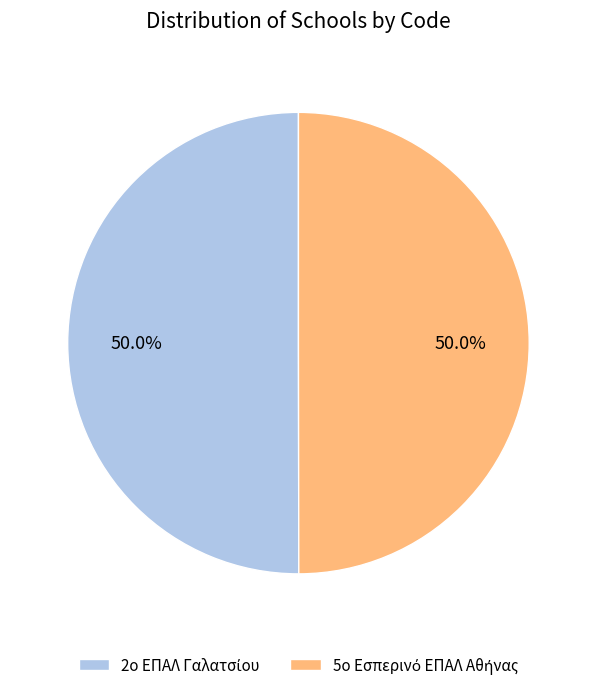

What is the total percentage of 2ο ΕΠΑΛ Γαλατσίου and 5ο Εσπερινό ΕΠΑΛ Αθήνας?

100.0%